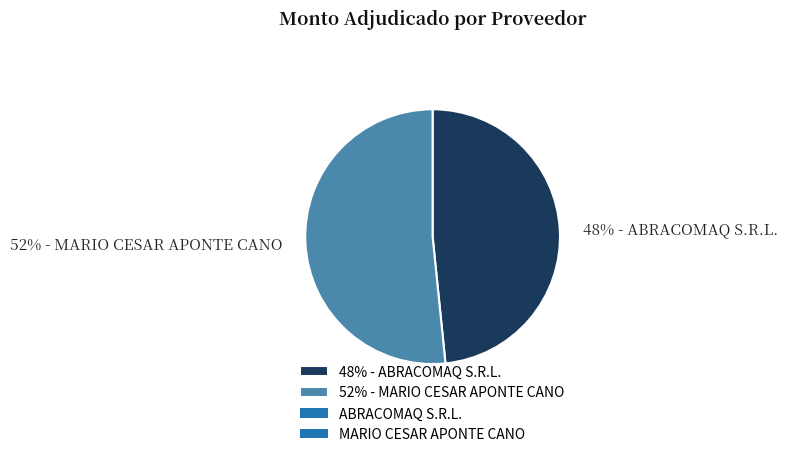

Which slice is the smallest?

48% - ABRACOMAQ S.R.L.